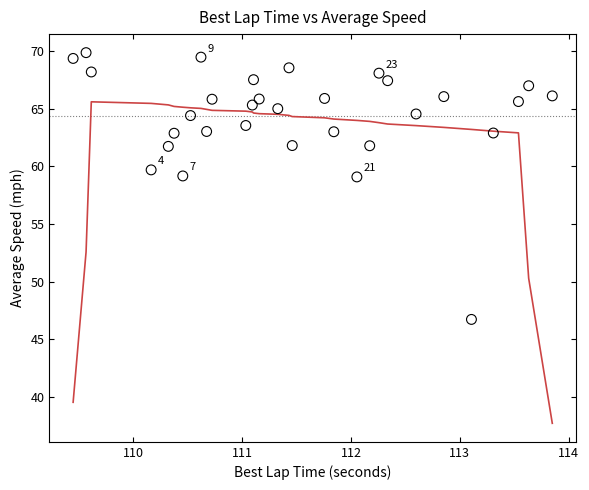

What is the range of Y values (max minus min)?

23.2